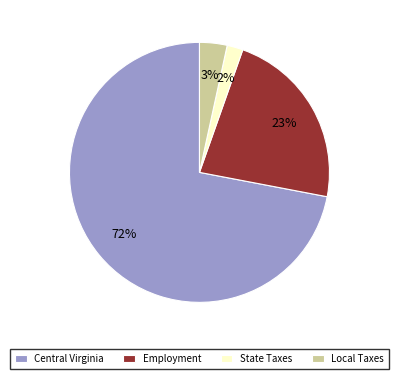

Between Employment and Central Virginia, which is larger?

Central Virginia